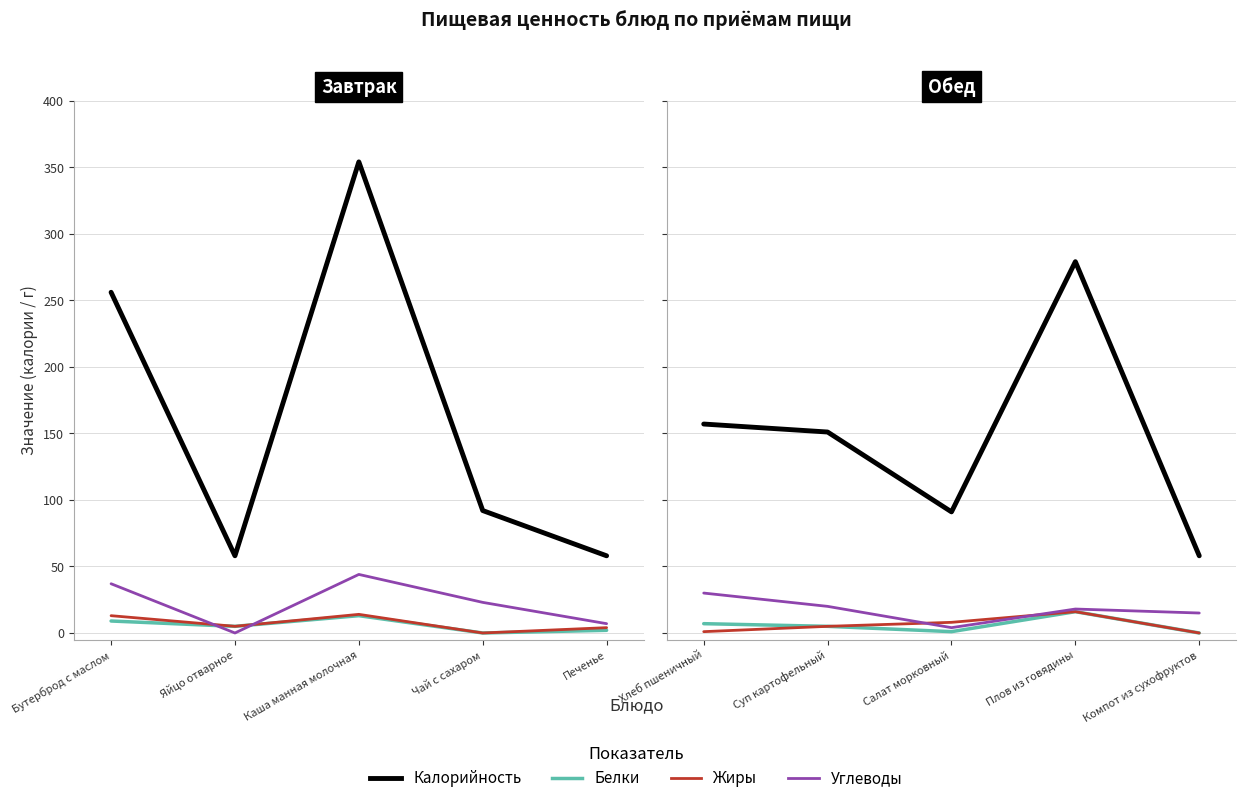

How many lines are shown in the chart?

4